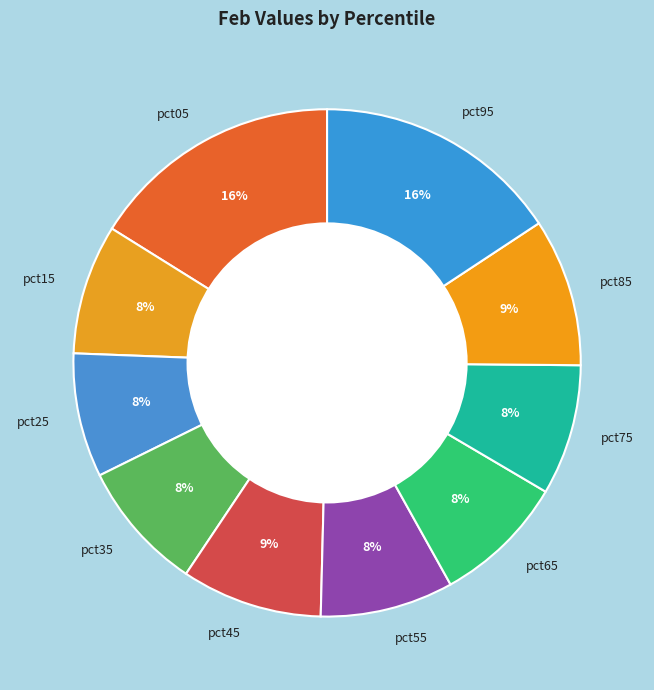

To the nearest percent, what portion does pct25 represent?

8%